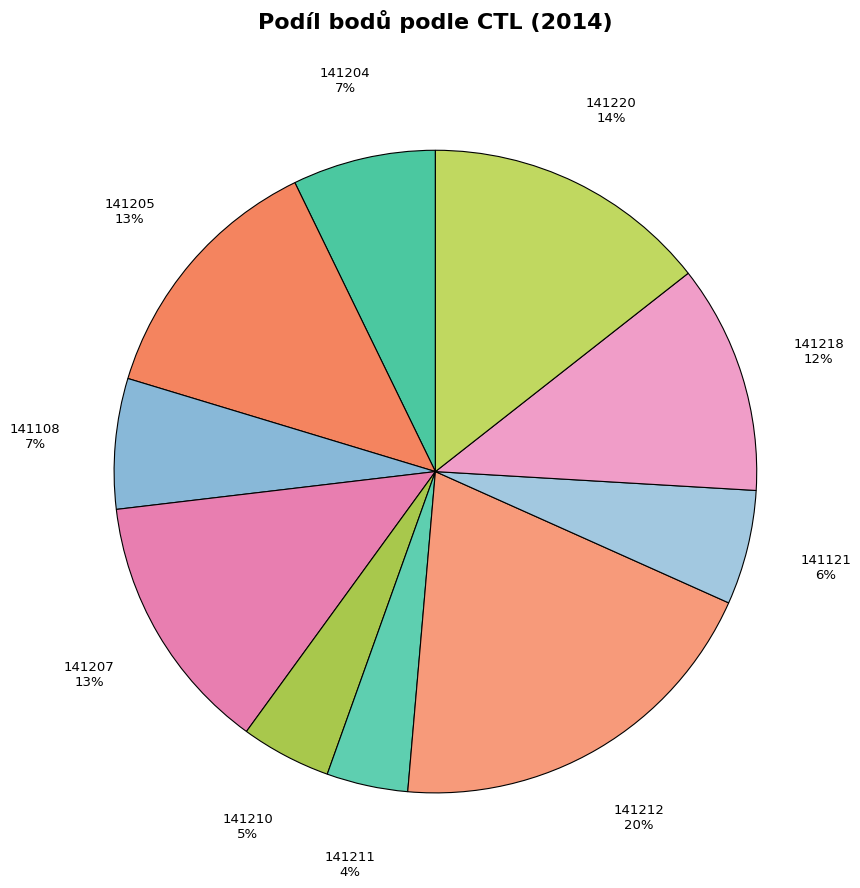

How many slices are in this pie chart?

10